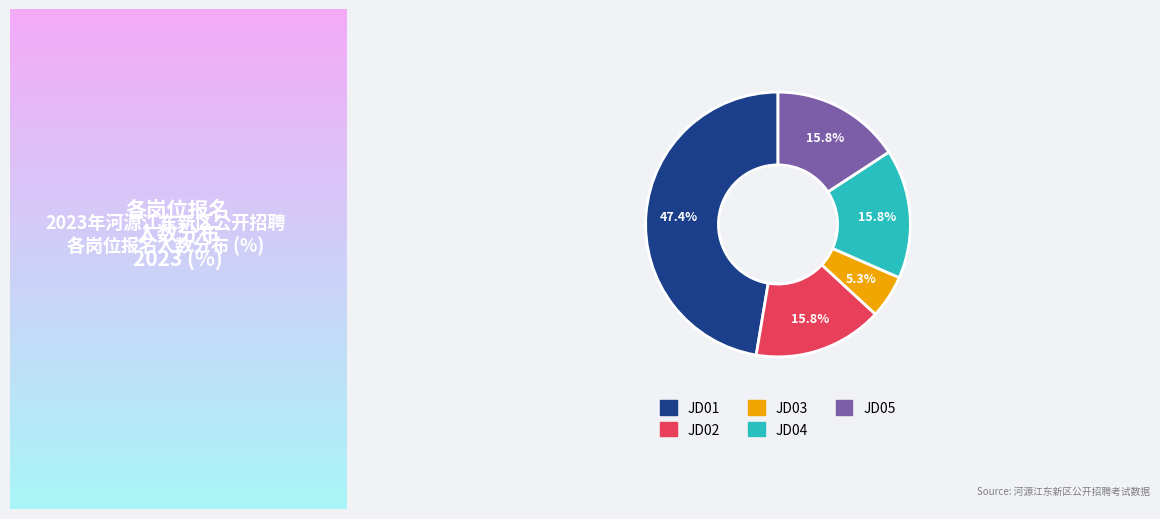

What is the ratio of the value at JD05 to the value at JD04?

1.0